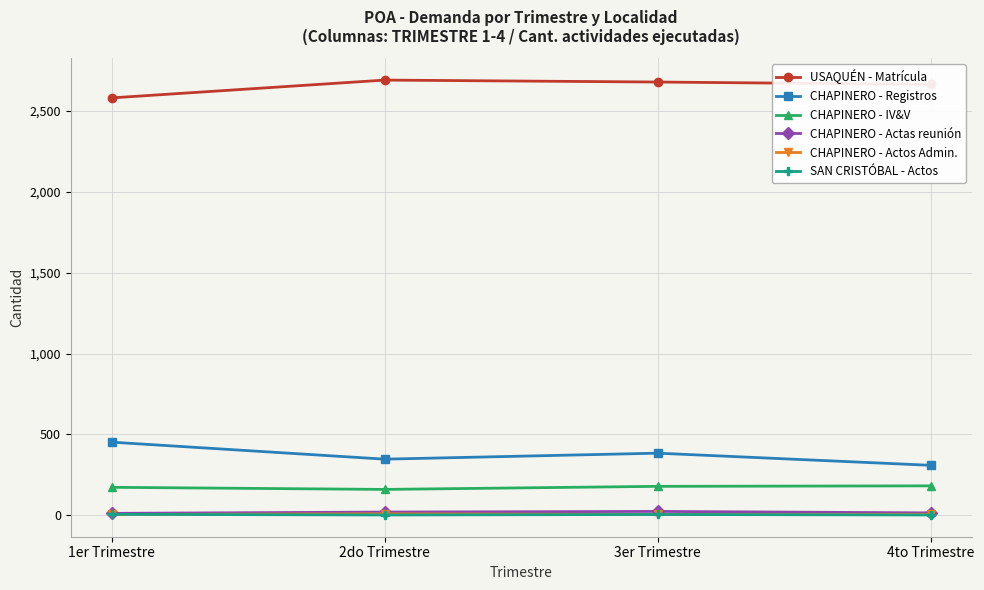

True or false: CHAPINERO - Actas reunión has more than 0 points higher than both neighbors.

True